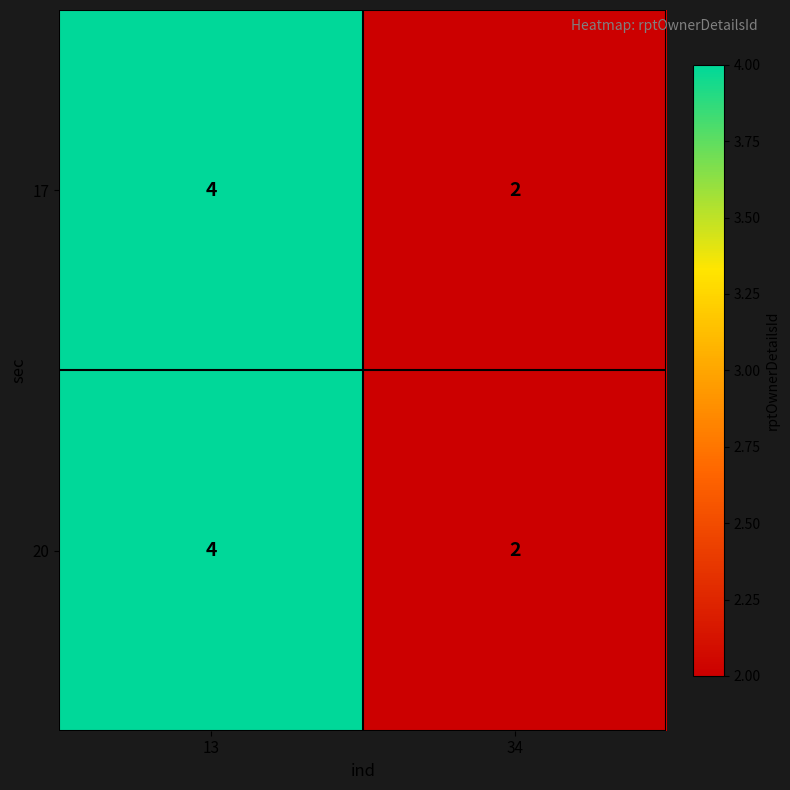

Is it true that 20 equals 2 at 13?

False